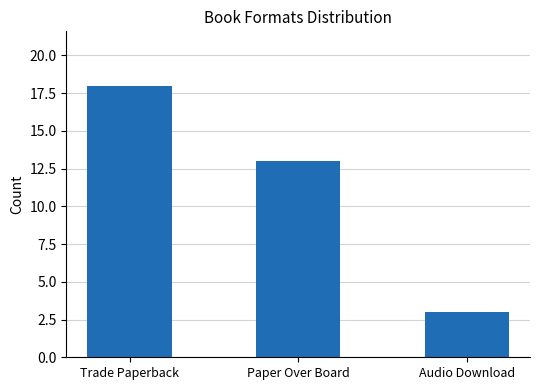

What is the maximum value shown in the chart?

18